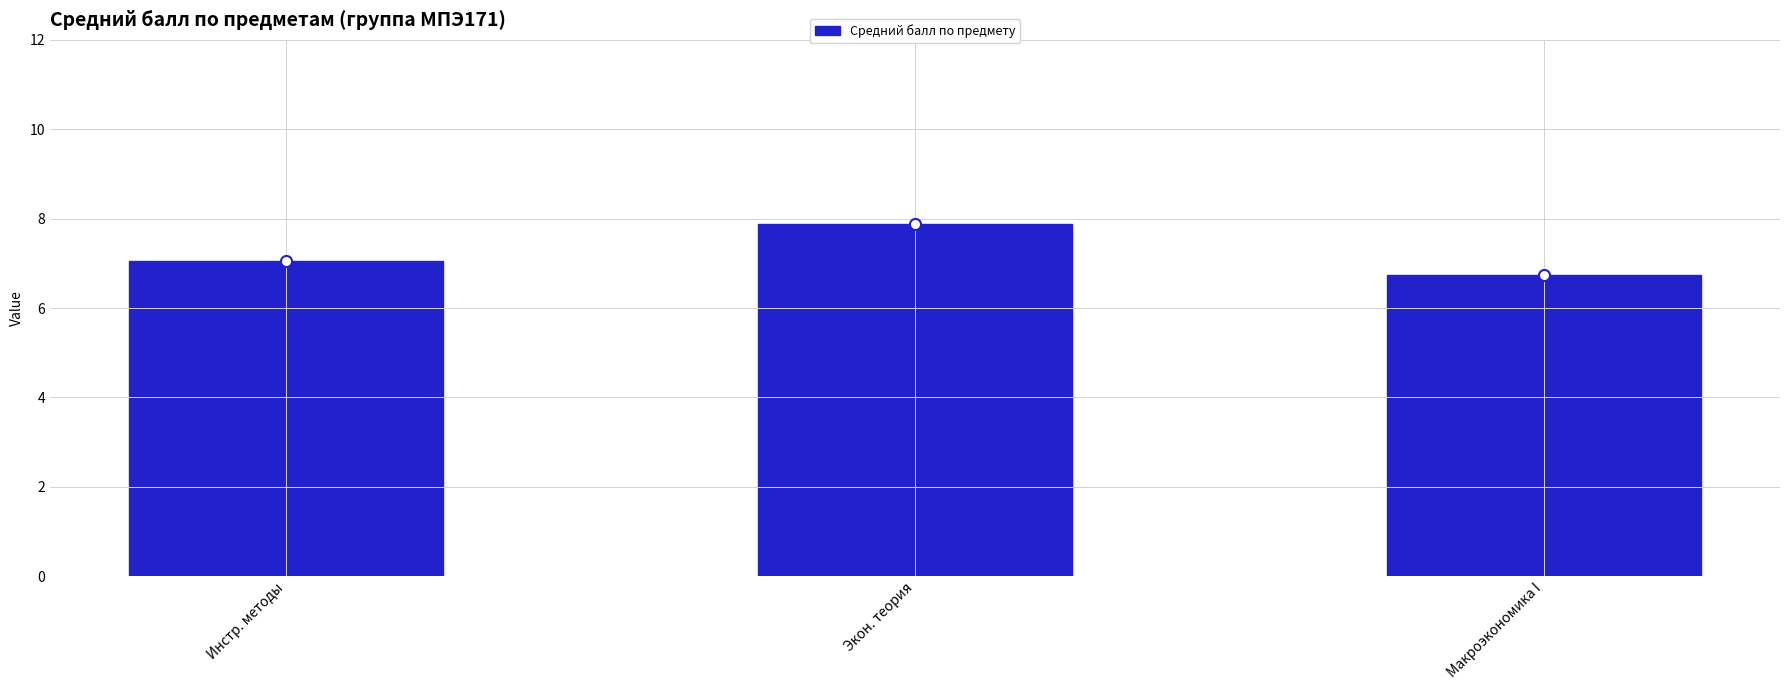

Rank the categories by value from highest to lowest.

Экон. теория, Инстр. методы, Макроэкономика I